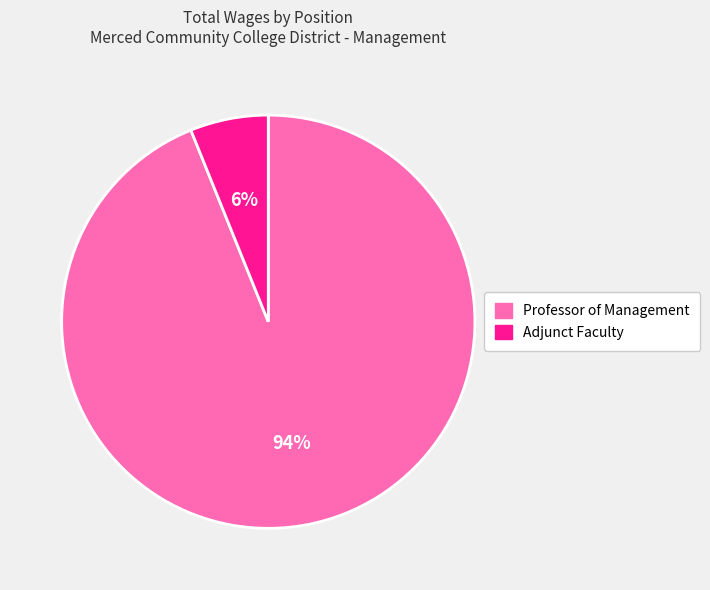

Which slice represents more than half of the pie?

Professor of Management